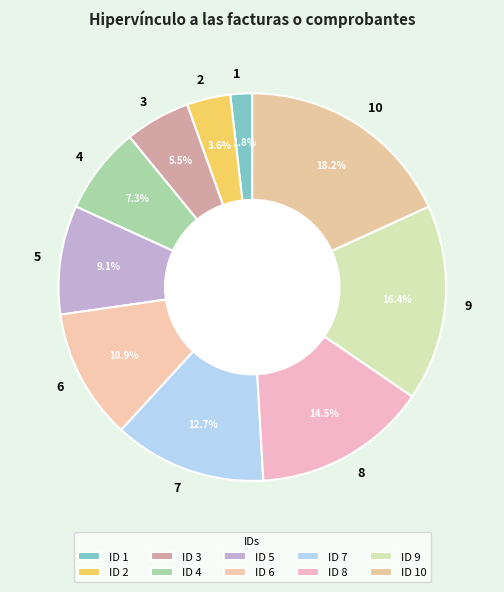

How many slices are in this pie chart?

10